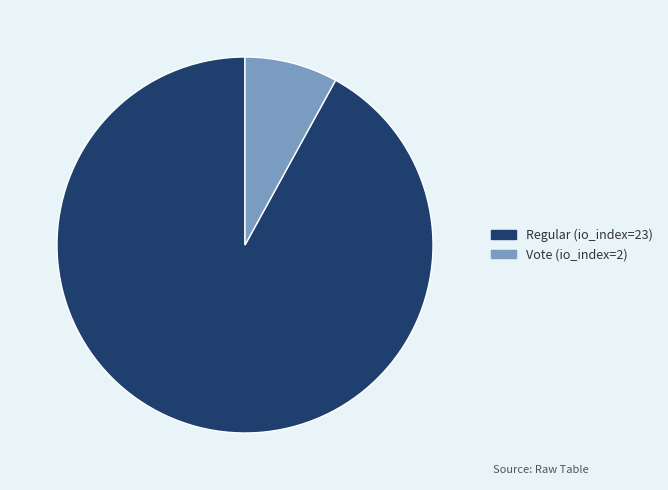

Is it true that Vote (io_index=2) is 8% of the pie?

True